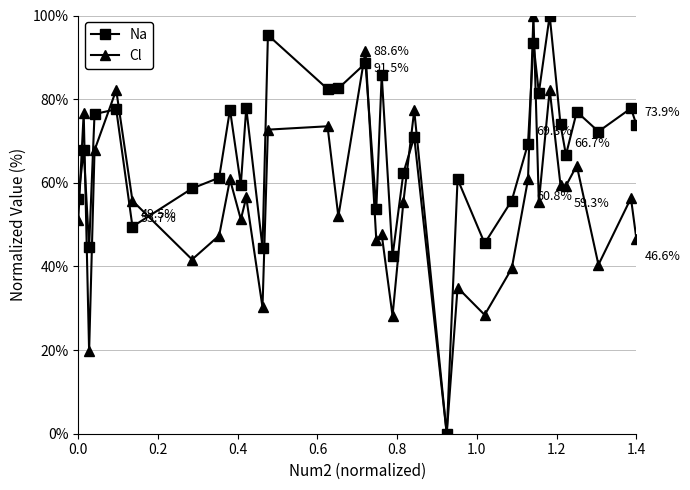

What are all the series names shown in the legend?

Na, Cl